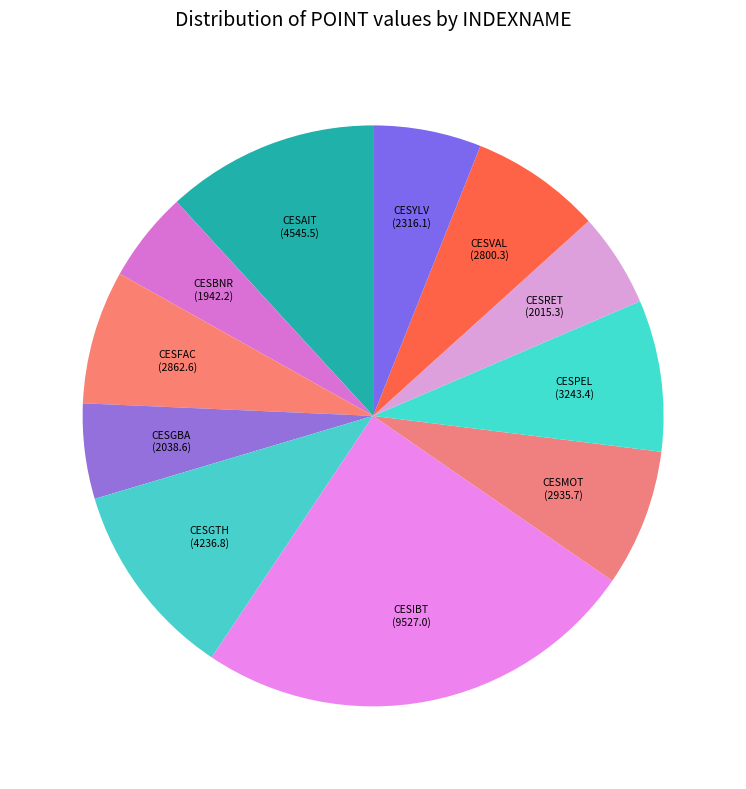

True or false: CESYLV accounts for 1% of the total.

False